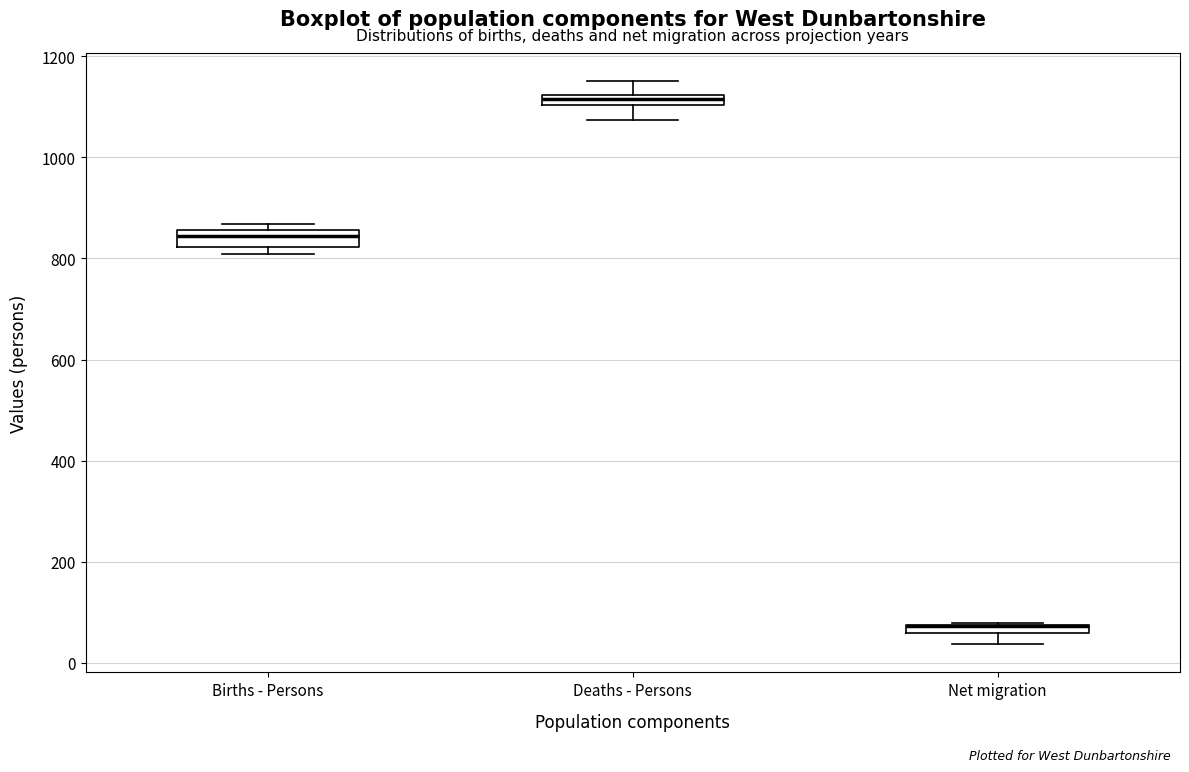

Where is the upper edge of the box for Births - Persons on the y-axis? The values are not printed on the chart, so give them approximately, as read against the axis.

860